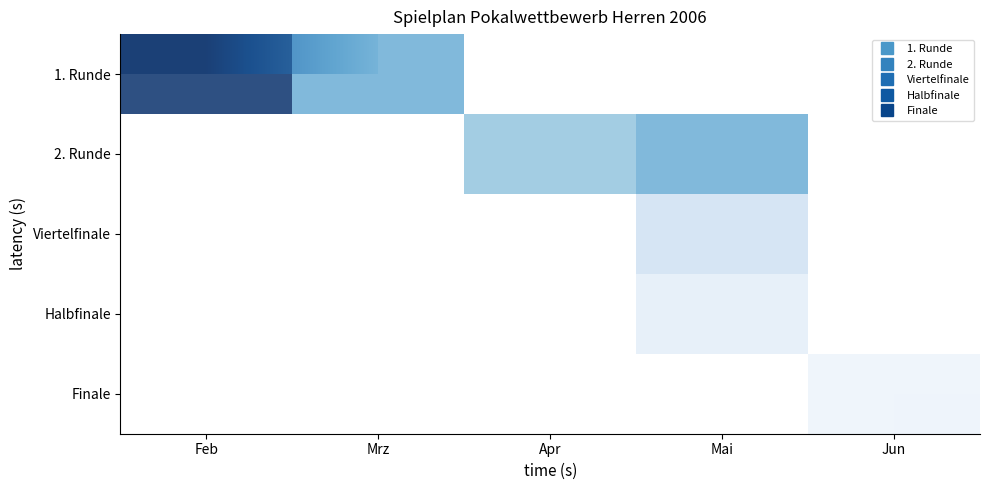

How many values in Finale are above zero?

1